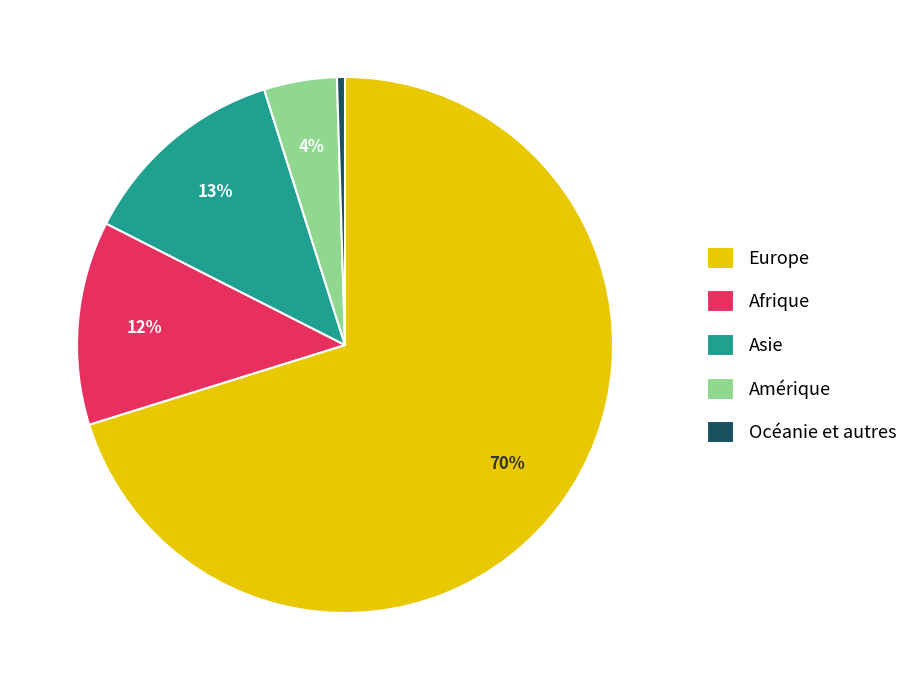

Which has a higher value, Amérique or Afrique?

Afrique